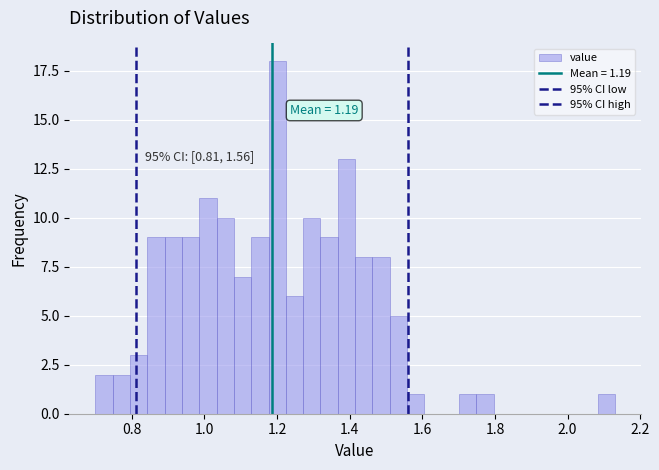

Around what value on the x-axis is the tallest bar? Give the approximate position of its centre, as read against the axis.

1.20